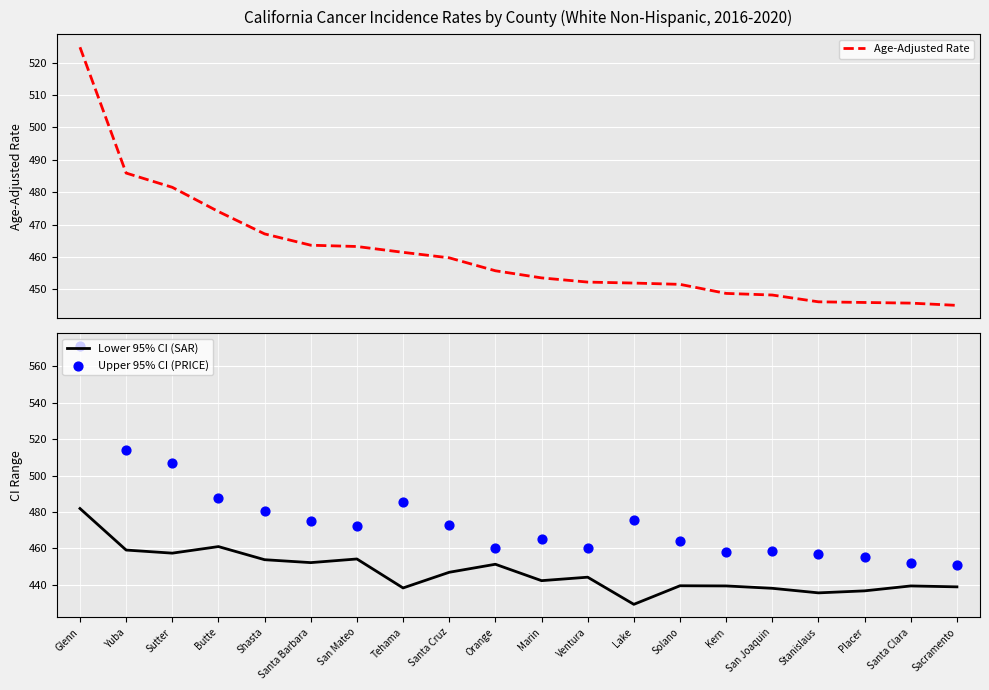

At how many categories does at least one series exceed 494?

3